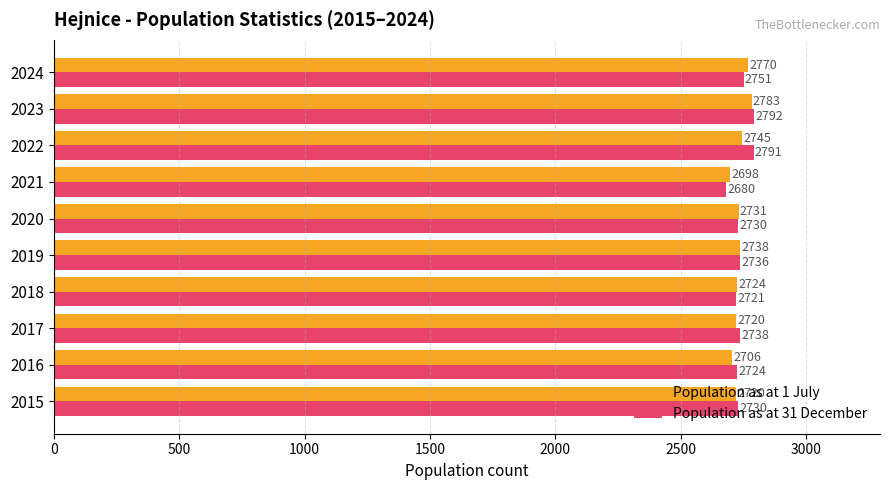

What is the difference between the maximum and second lowest values in the Population as at 1 July series?

77